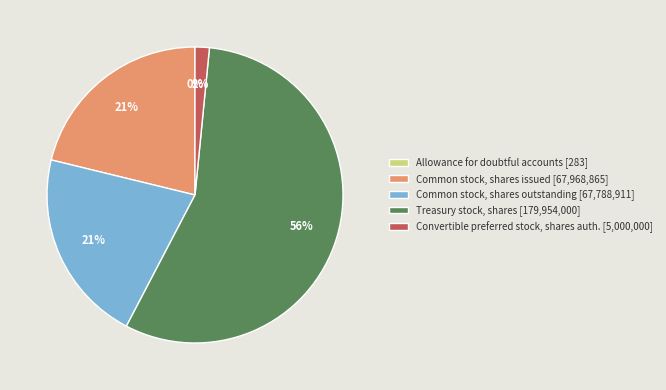

Does any single category account for the majority?

Yes